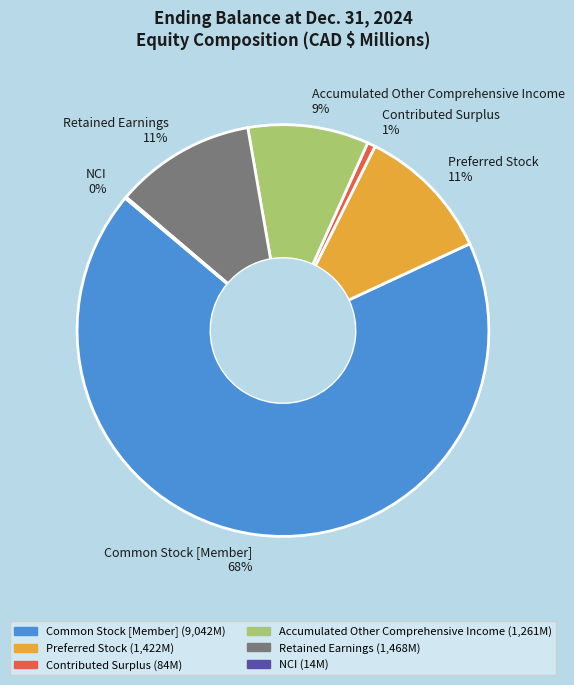

Combined, do Accumulated Other Comprehensive Income 9% and Contributed Surplus 1% account for over 50%?

No